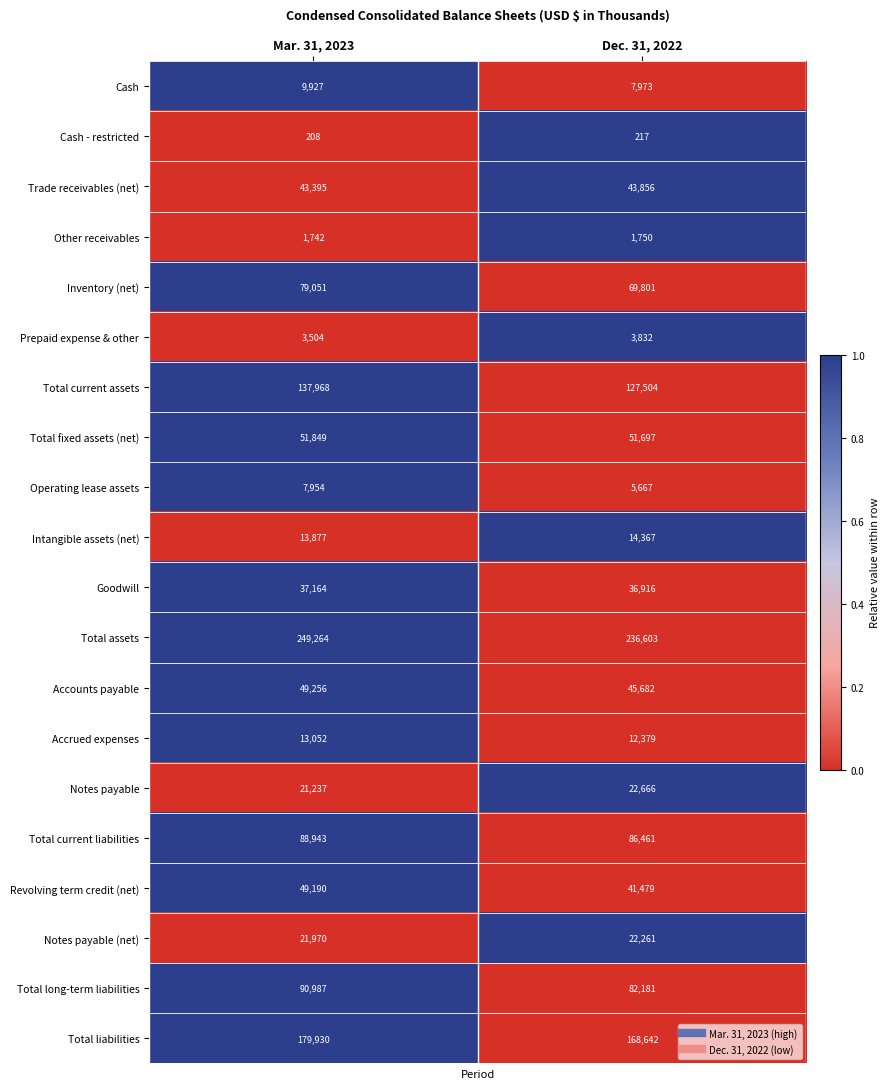

The Inventory (net) series shows 79051 at Mar. 31, 2023. True or false?

True